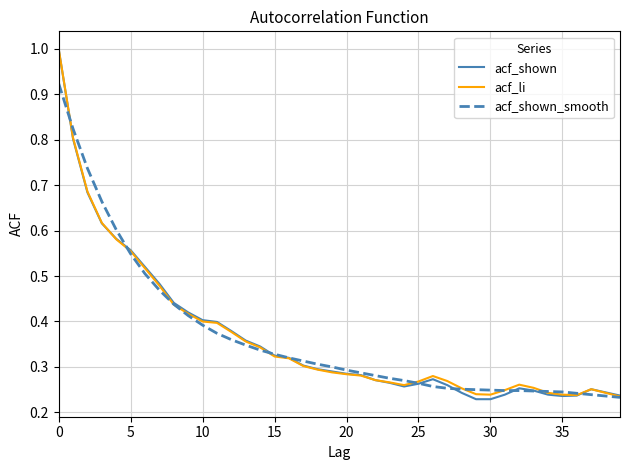

What is the greatest value displayed?

1.0